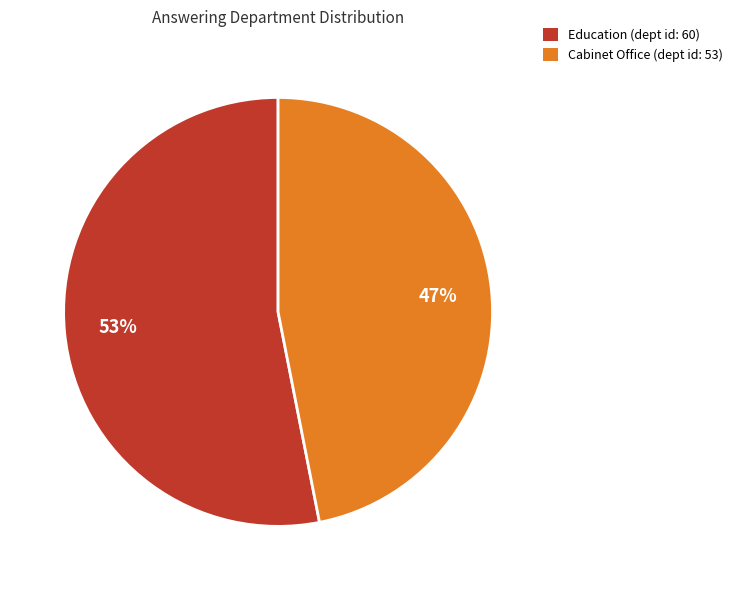

Which has a higher value, Cabinet Office (dept id: 53) or Education (dept id: 60)?

Education (dept id: 60)